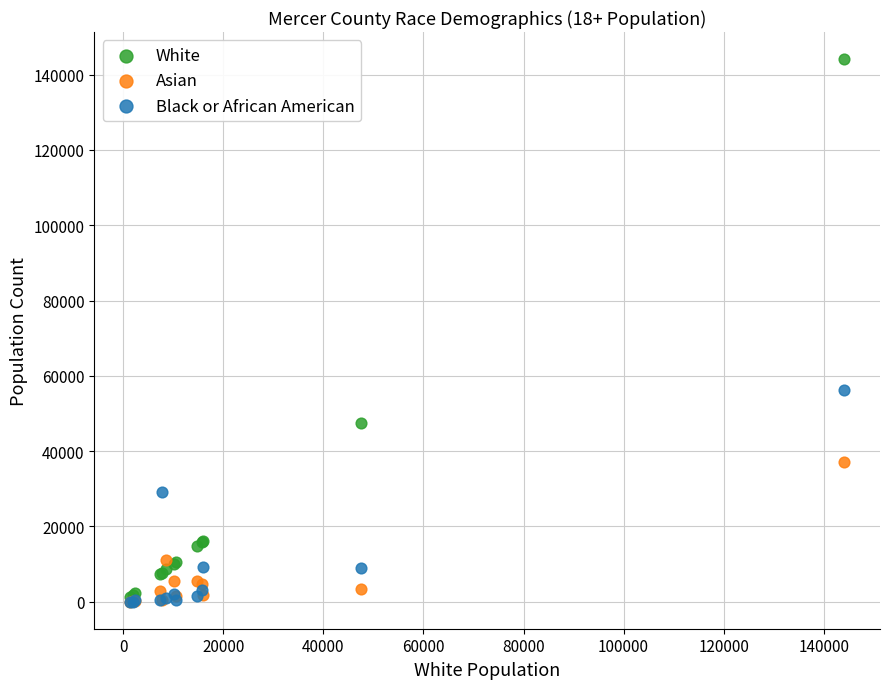

Across all series, what Y value is closest to 72069?

56286